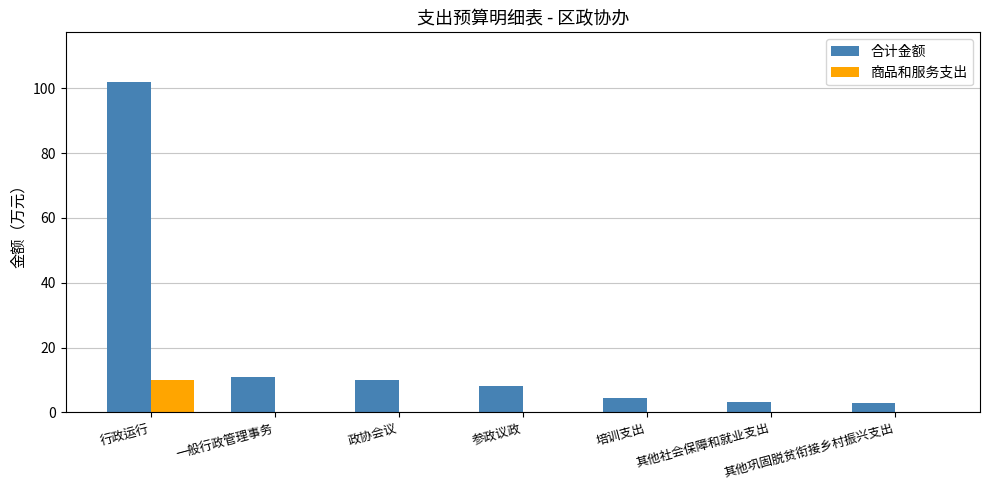

What is the sum of the 合计金额 values at 其他社会保障和就业支出 and 参政议政?

11.1